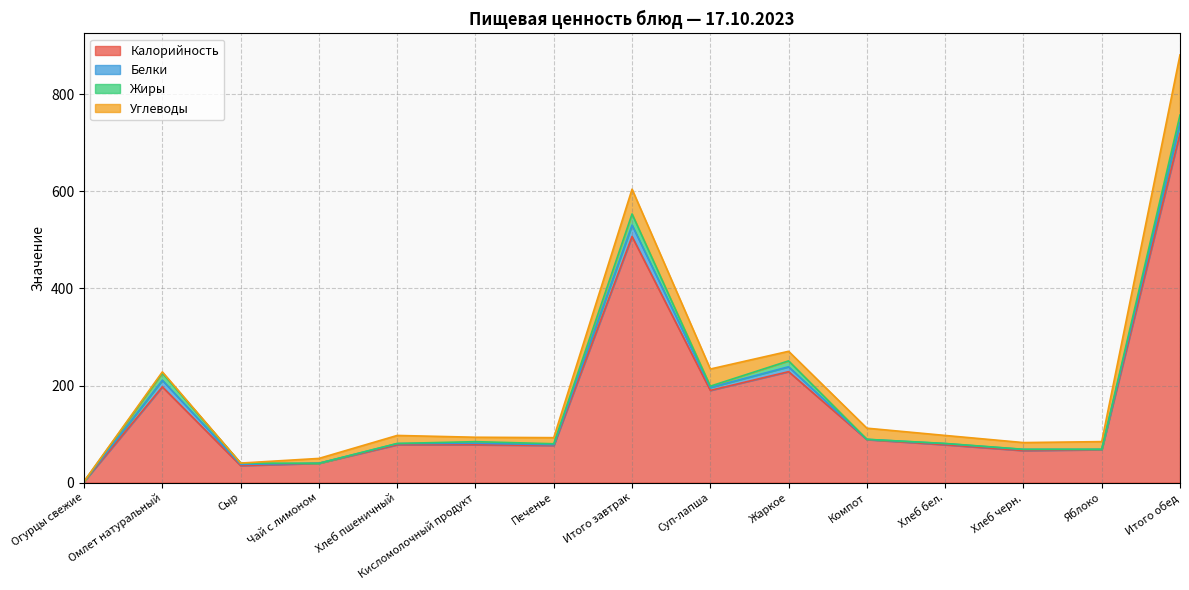

Which has a higher value, Хлеб бел. or Чай с лимоном?

Хлеб бел.